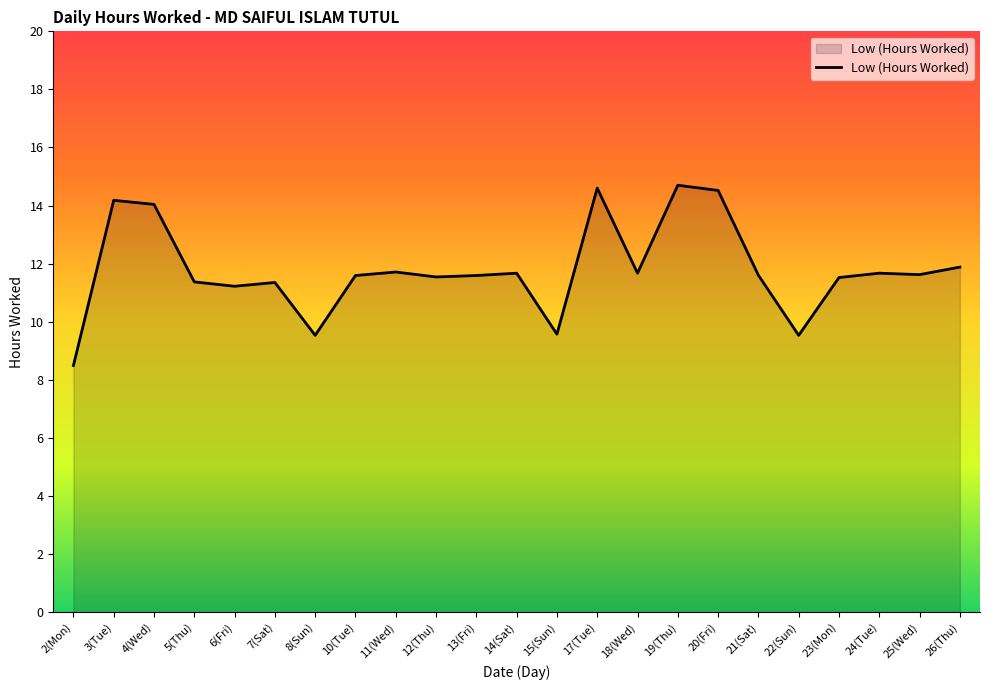

At which category does the chart reach its minimum across all series?

2(Mon)